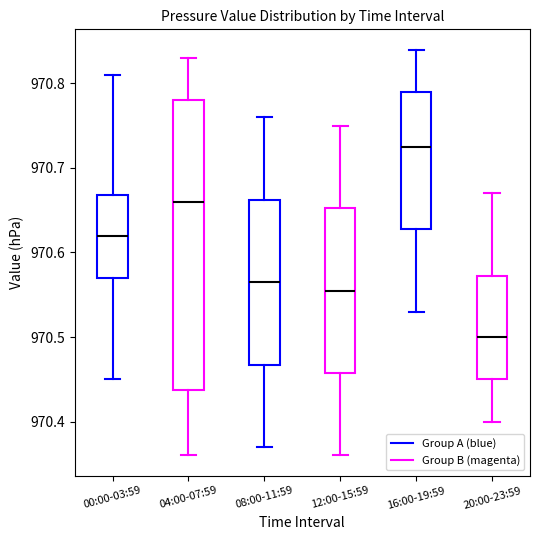

Reading left to right, transcribe this box plot: for each box, give where its median line is, the range the box spans, and where its two whiskers end, as read against the y-axis. The values are not printed on the chart, so give them approximately, as read against the axis.

00:00-03:59: median 970.62, box 970.57 to 970.67, whiskers 970.45 to 970.81
04:00-07:59: median 970.66, box 970.44 to 970.78, whiskers 970.36 to 970.83
08:00-11:59: median 970.57, box 970.47 to 970.66, whiskers 970.37 to 970.76
12:00-15:59: median 970.56, box 970.46 to 970.65, whiskers 970.36 to 970.75
16:00-19:59: median 970.73, box 970.63 to 970.79, whiskers 970.53 to 970.84
20:00-23:59: median 970.50, box 970.45 to 970.57, whiskers 970.40 to 970.67